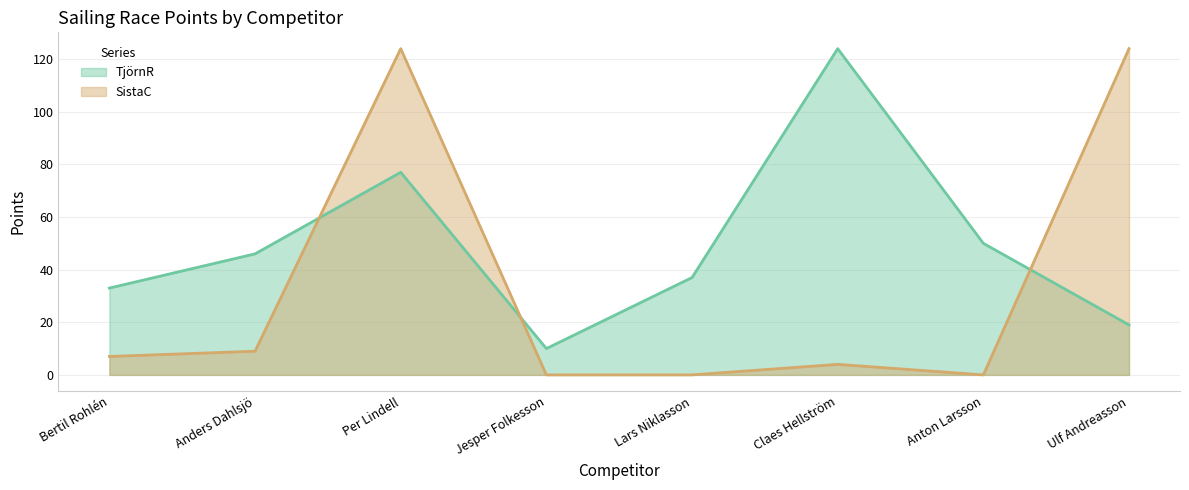

Between Bertil Rohlén and Ulf Andreasson, which series saw the biggest shift?

SistaC